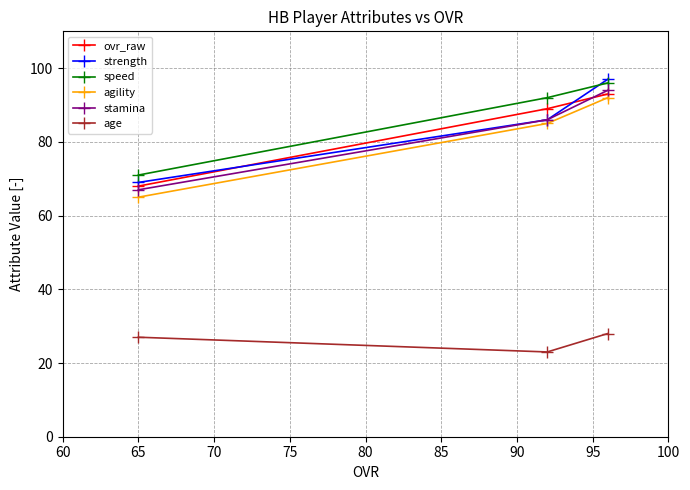

What is the maximum value for stamina?

94